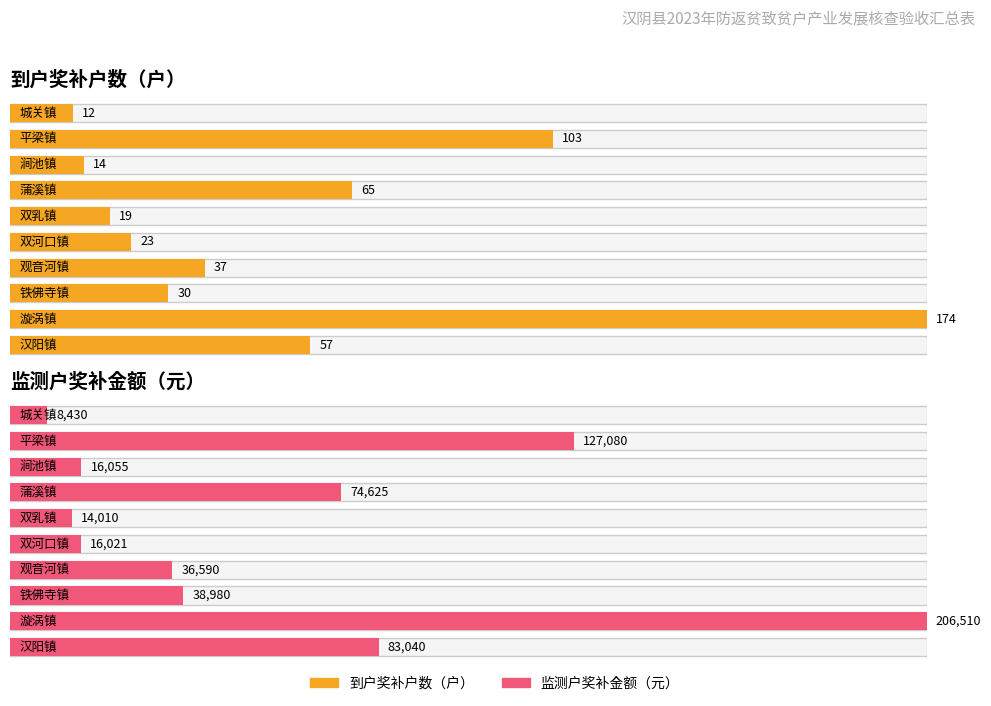

Reading left to right, what are all the values shown in this chart?

到户奖补户数（户）: 城关镇=12	平梁镇=103	涧池镇=14	蒲溪镇=65	双乳镇=19	双河口镇=23	观音河镇=37	铁佛寺镇=30	漩涡镇=174	汉阳镇=57
监测户奖补金额（元）: 城关镇=8430	平梁镇=127080	涧池镇=16055	蒲溪镇=74625	双乳镇=14010	双河口镇=16021	观音河镇=36590	铁佛寺镇=38980	漩涡镇=206510	汉阳镇=83040